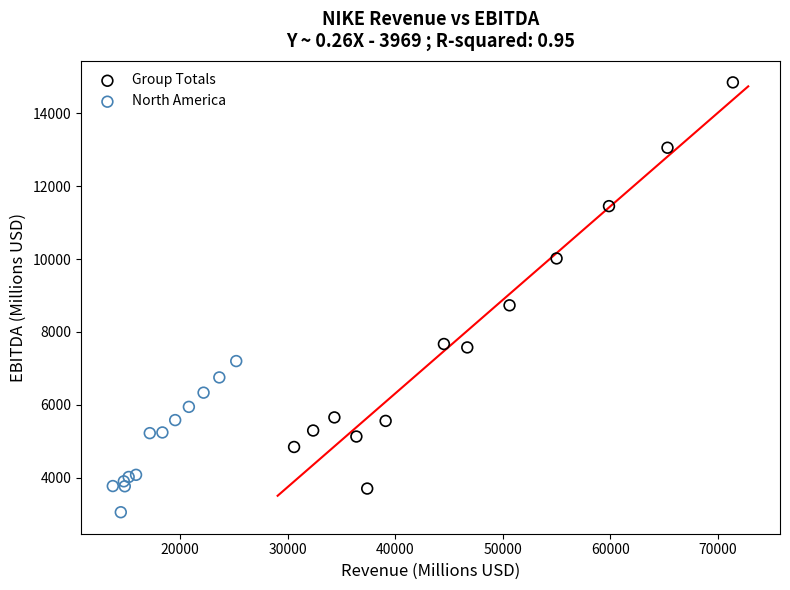

What are all the series names shown in the legend?

Group Totals, North America